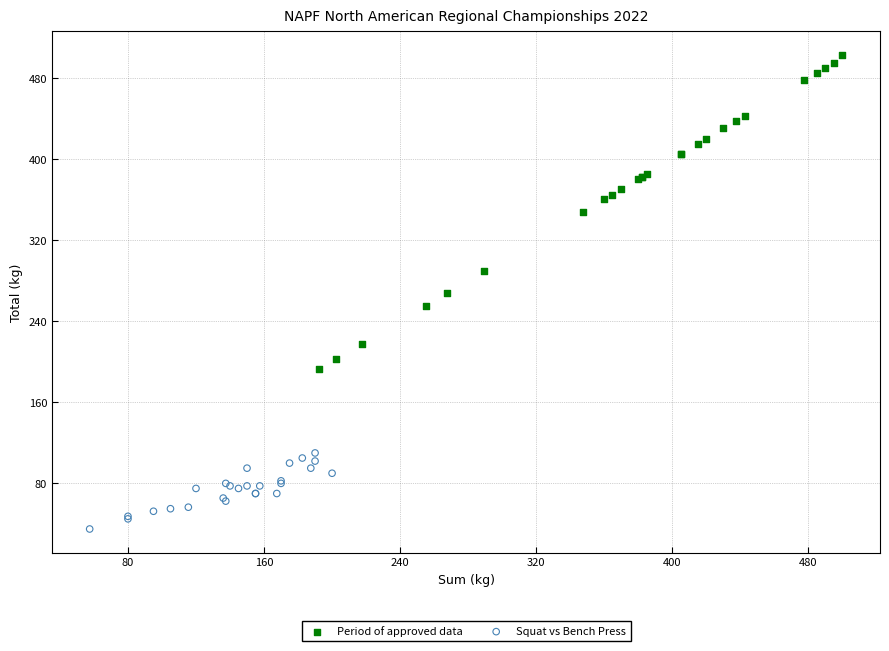

Which series contains the highest Y value?

Period of approved data